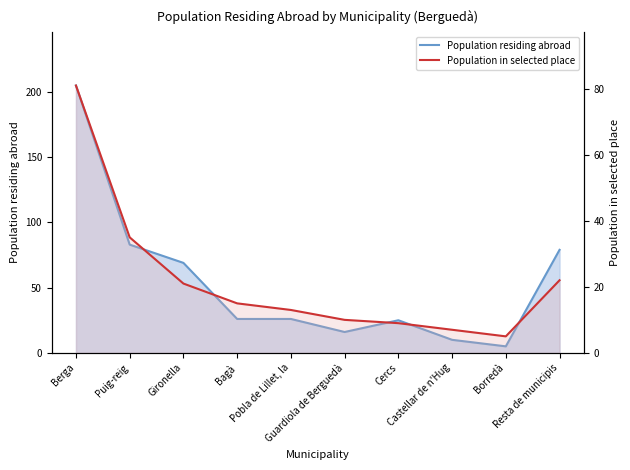

What is the total value across all series at Borredà?

10